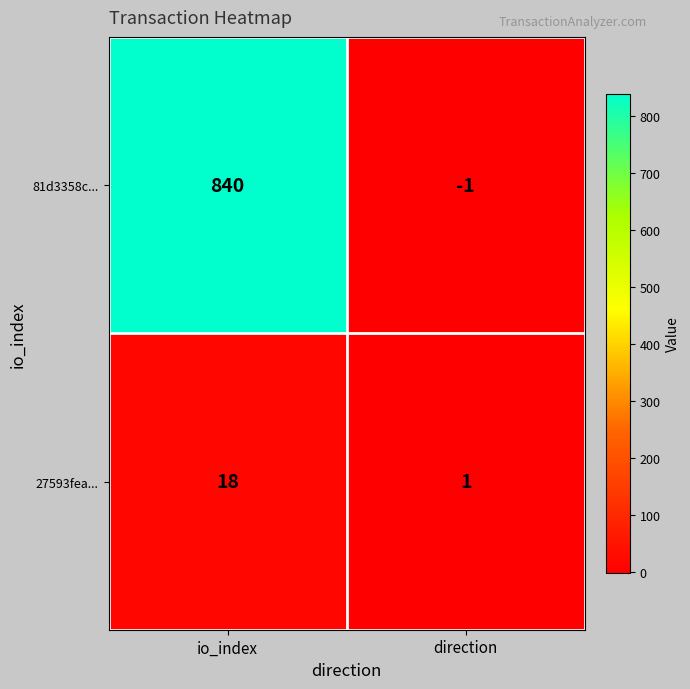

Reading left to right, extract all data points from this chart.

81d3358c...: 840	-1
27593fea...: 18	1